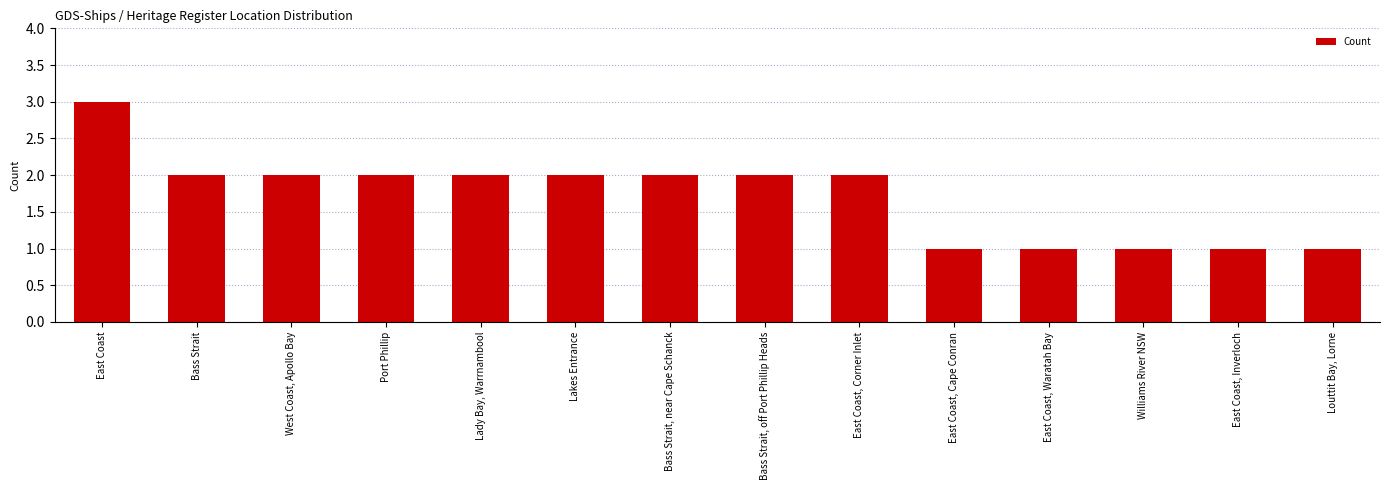

What is the greatest value displayed?

3